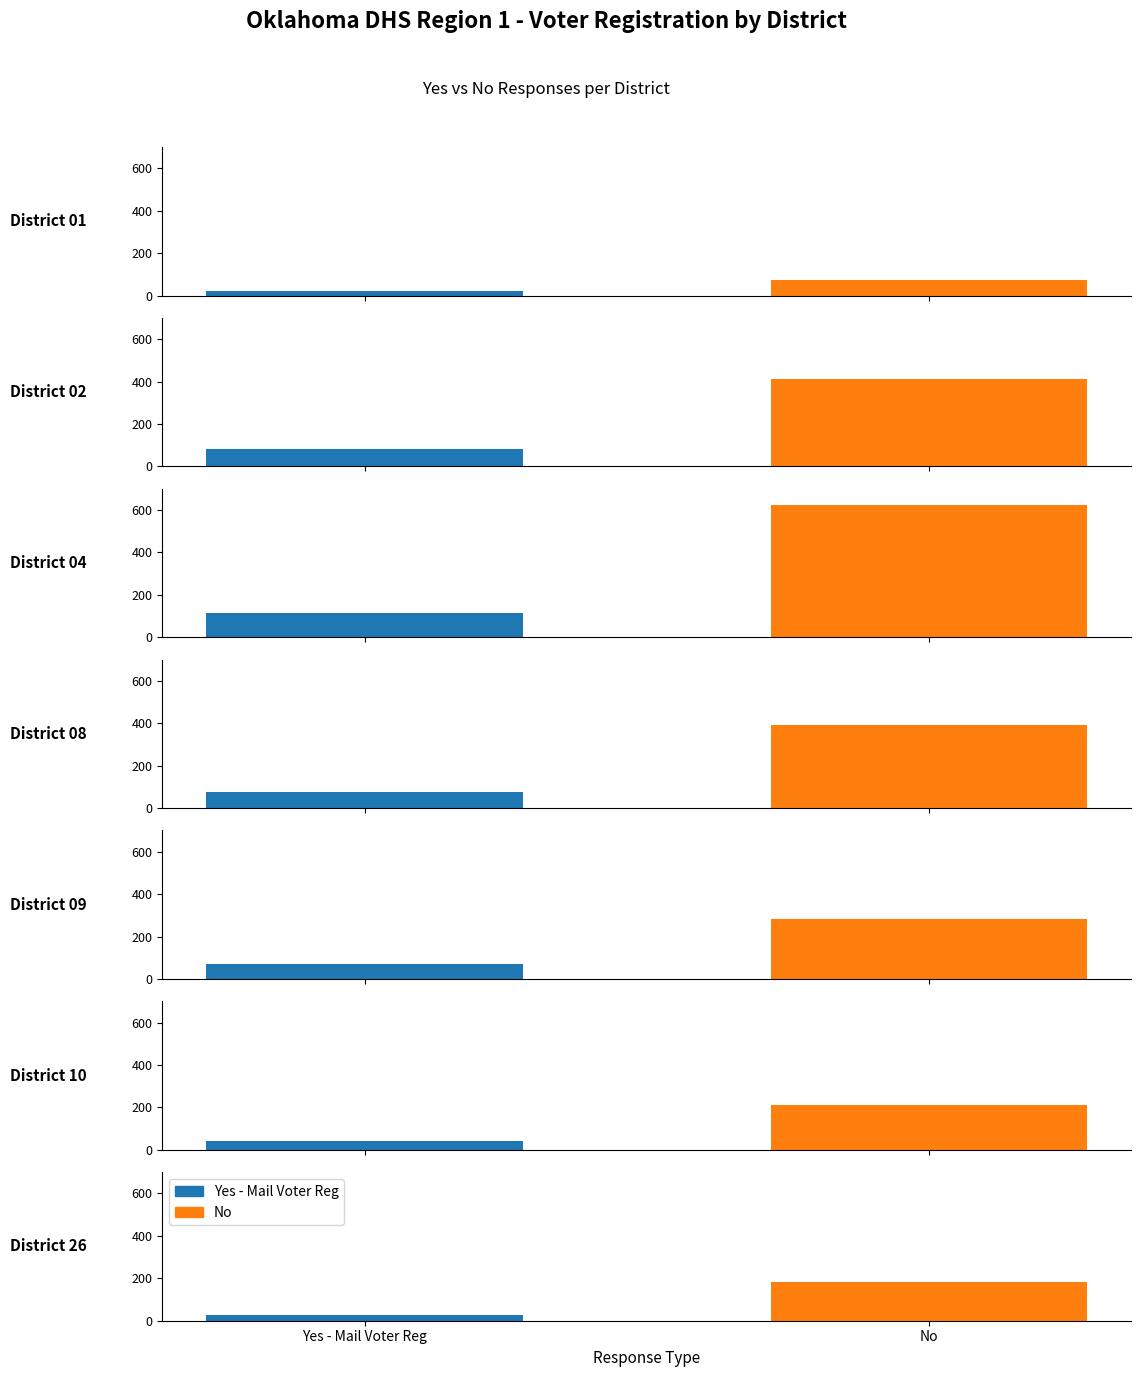

True or false: No has a value of 191 at District 04.

False